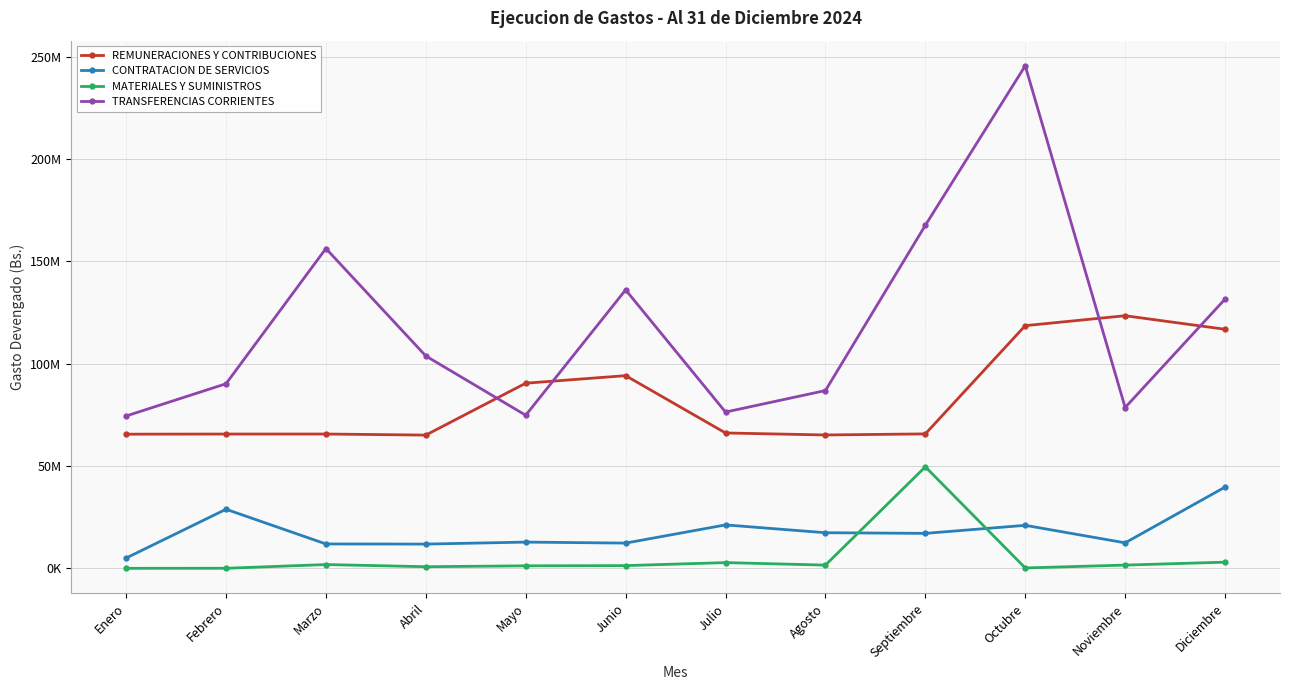

After their last crossing, which series has the higher values: TRANSFERENCIAS CORRIENTES or REMUNERACIONES Y CONTRIBUCIONES?

TRANSFERENCIAS CORRIENTES